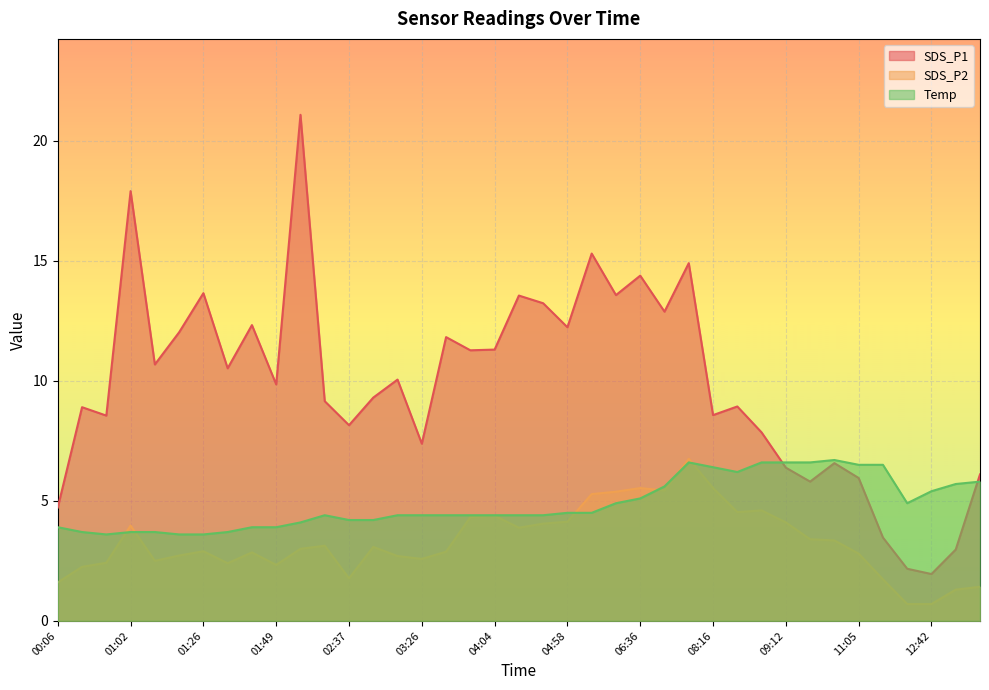

At which category does SDS_P2 reach its first local valley?

01:16